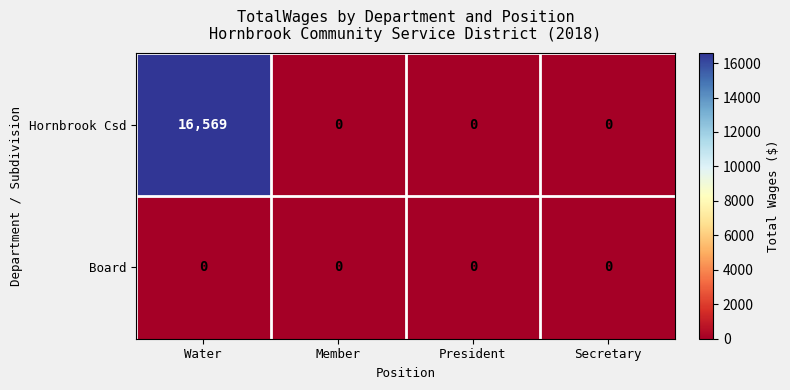

What is the greatest value displayed?

16569